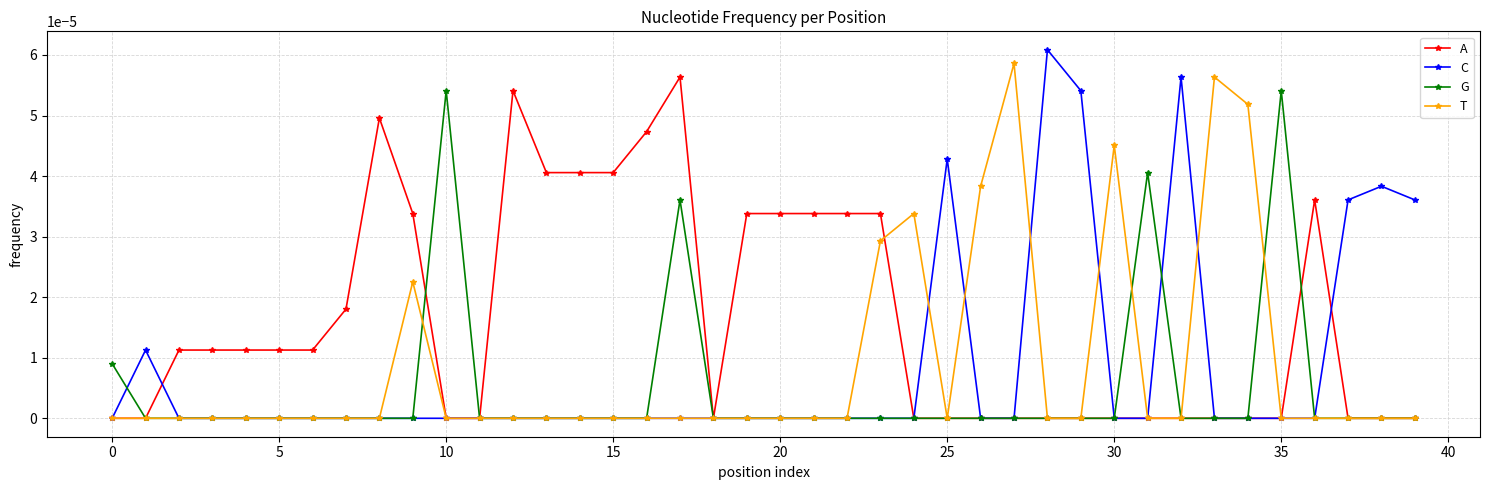

List the series in order of their peak value, highest first.

C, T, A, G